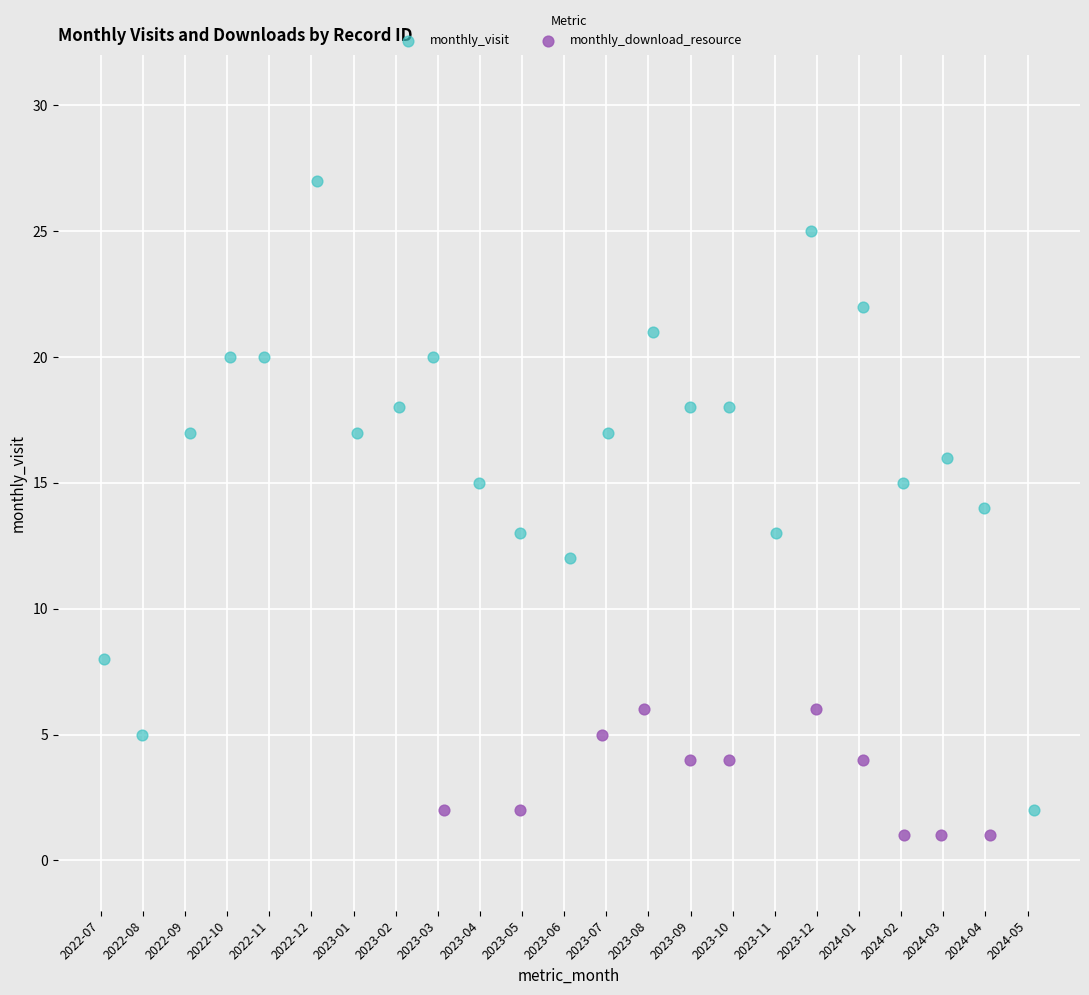

Which series contains the highest Y value?

monthly_visit